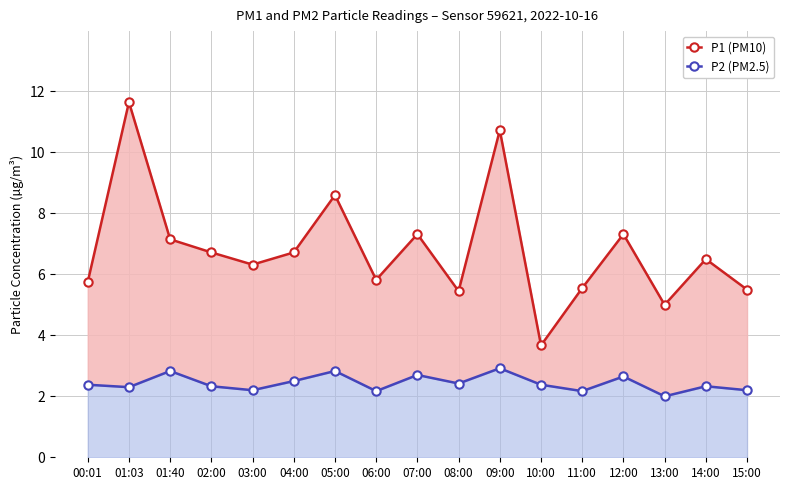

At which label does P1 (PM10) first exceed 6?

01:03